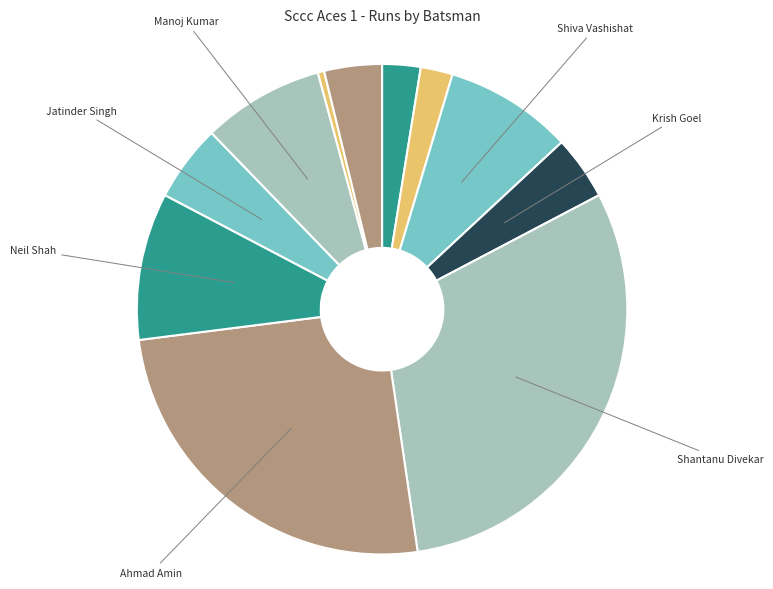

How many segments does this pie chart have?

11